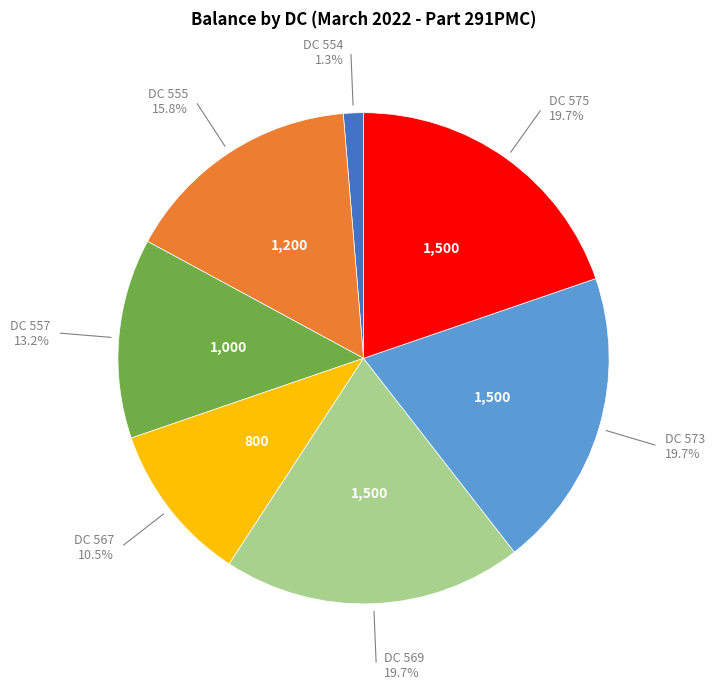

Between DC 567 and DC 575, which is larger?

DC 575